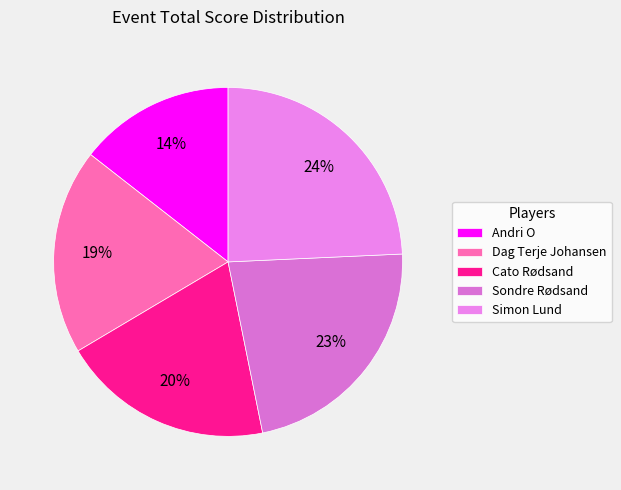

To the nearest percent, what is the average slice percentage?

20%